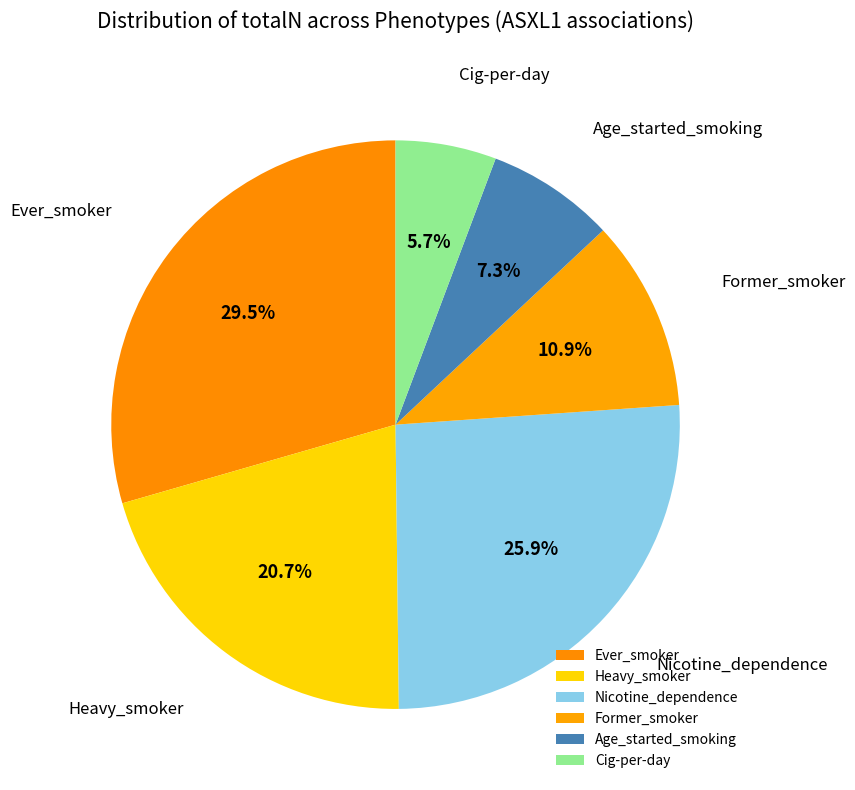

What is the ratio of the value at Former_smoker to the value at Heavy_smoker?

0.5